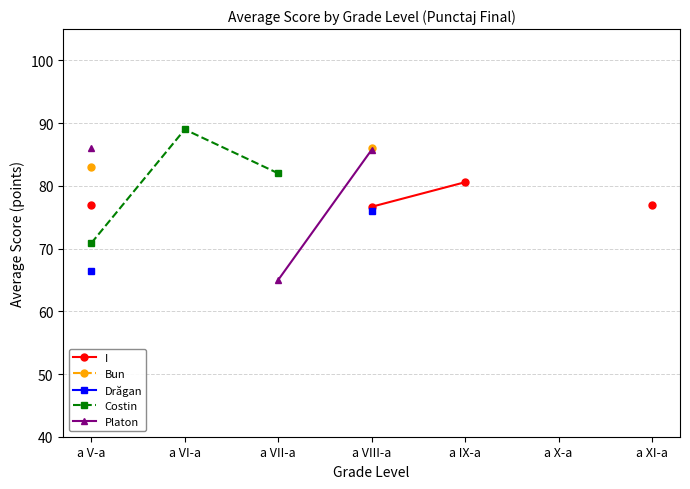

How many values in the Bun series are below 86?

1